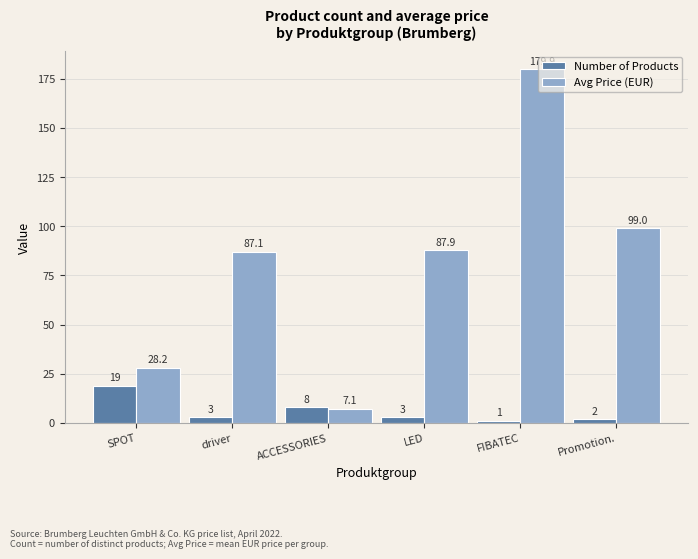

True or false: Number of Products has a value of 1.0 at FIBATEC.

True